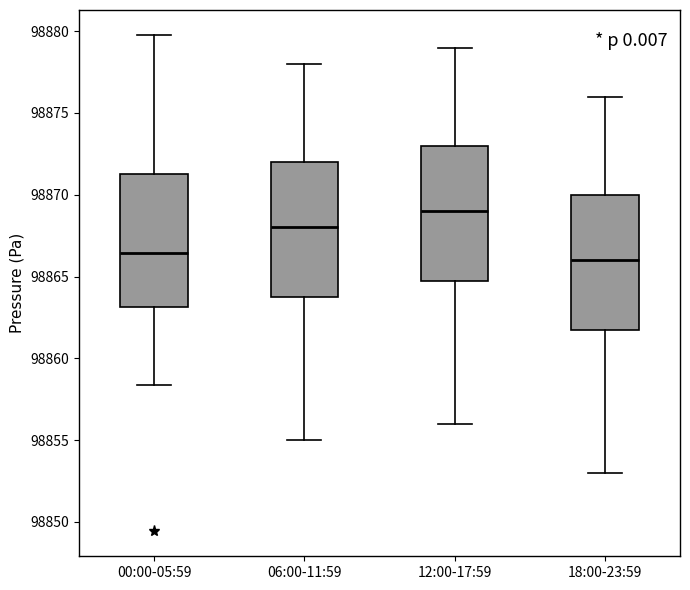

Reading left to right, read every box against the y-axis: the position of its median line, the range the box covers, and the ends of its whiskers. The values are not printed on the chart, so give them approximately, as read against the axis.

00:00-05:59: median 98866.5, box 98863.0 to 98871.5, whiskers 98858.5 to 98880.0
06:00-11:59: median 98868.0, box 98864.0 to 98872.0, whiskers 98855.0 to 98878.0
12:00-17:59: median 98869.0, box 98865.0 to 98873.0, whiskers 98856.0 to 98879.0
18:00-23:59: median 98866.0, box 98862.0 to 98870.0, whiskers 98853.0 to 98876.0